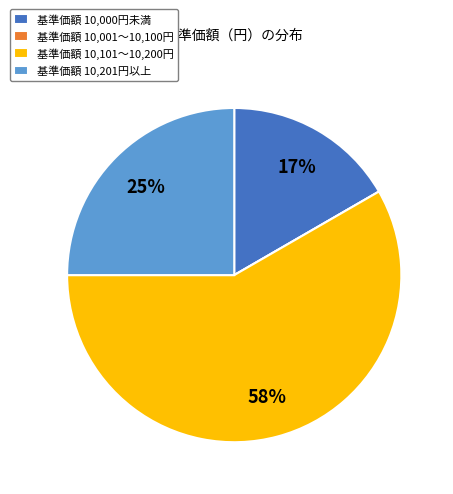

To the nearest percent, what portion does 基準価額 10,000円未満 represent?

17%